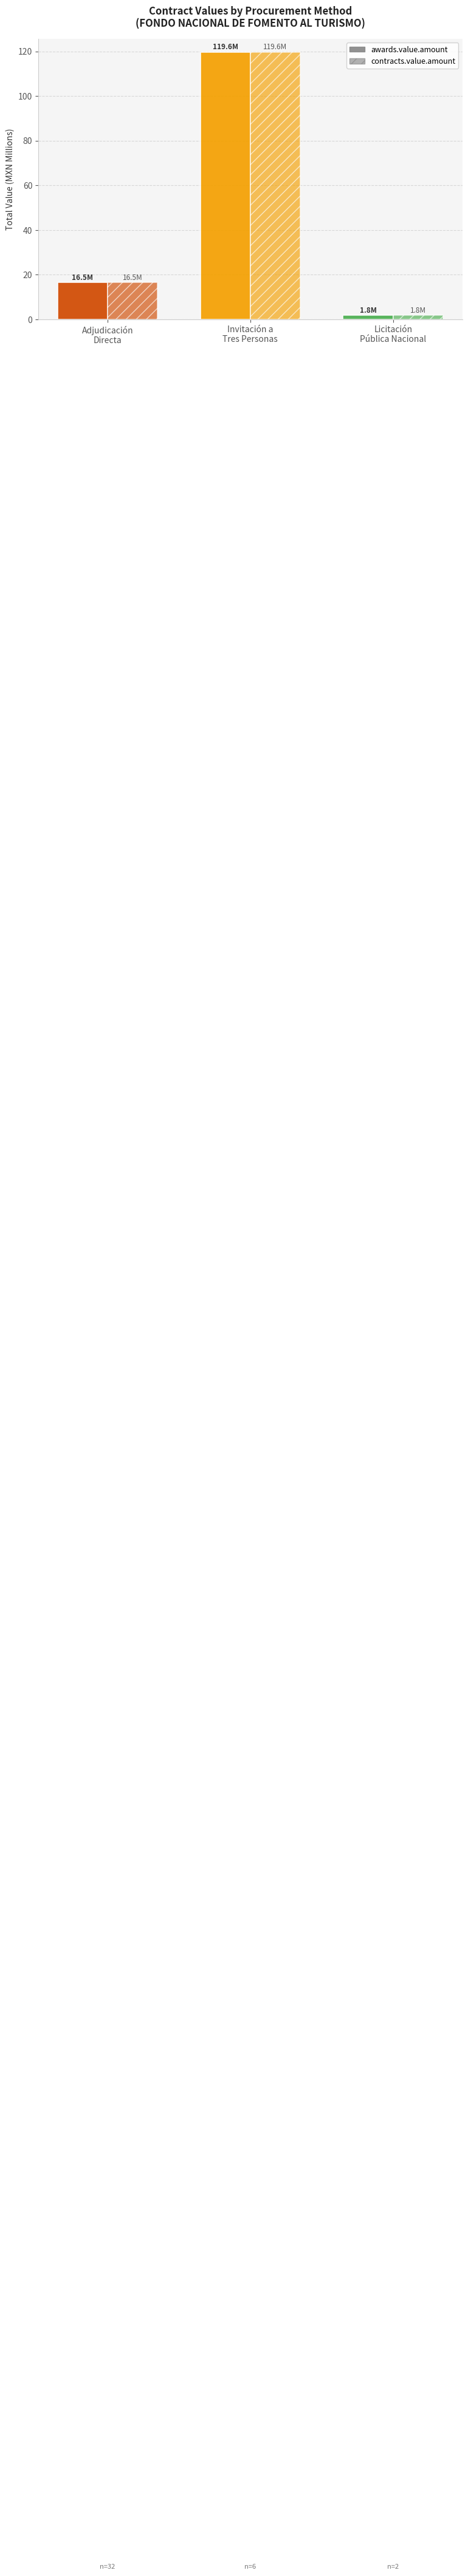

Does the chart contain any negative values?

No